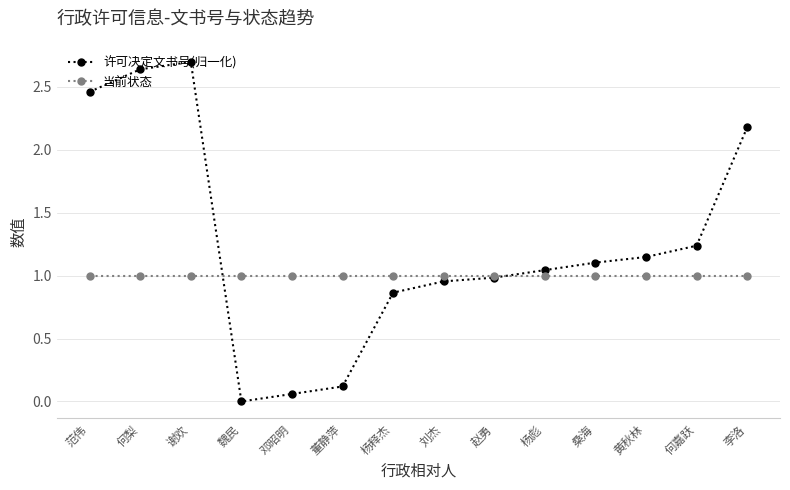

At which label does 许可决定文书号(归一化) reach its peak?

谢欢